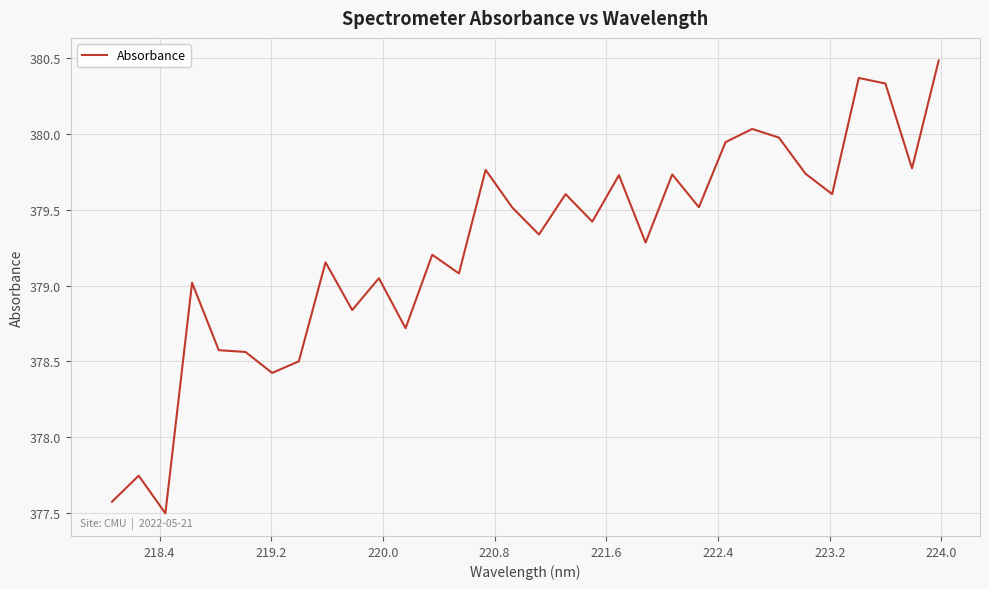

What is the difference between the maximum and minimum values?

3.0